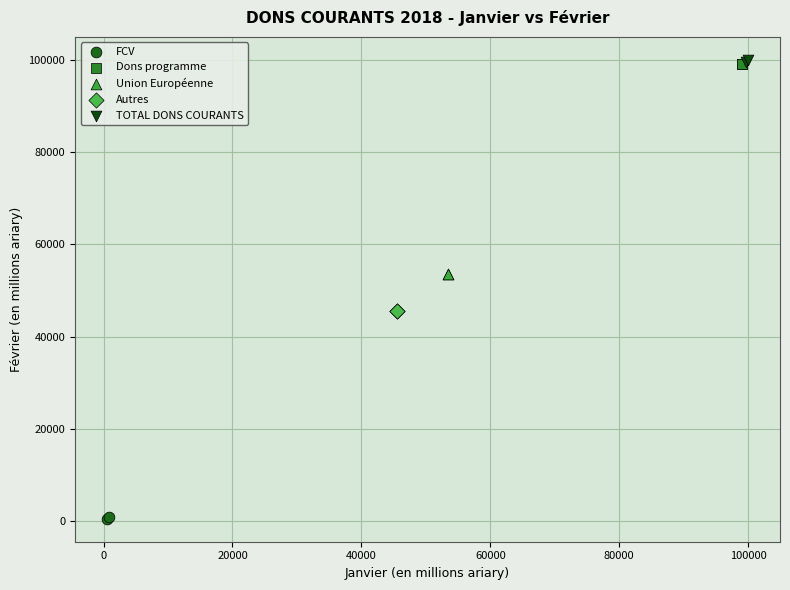

Which series contains the lowest Y value?

FCV